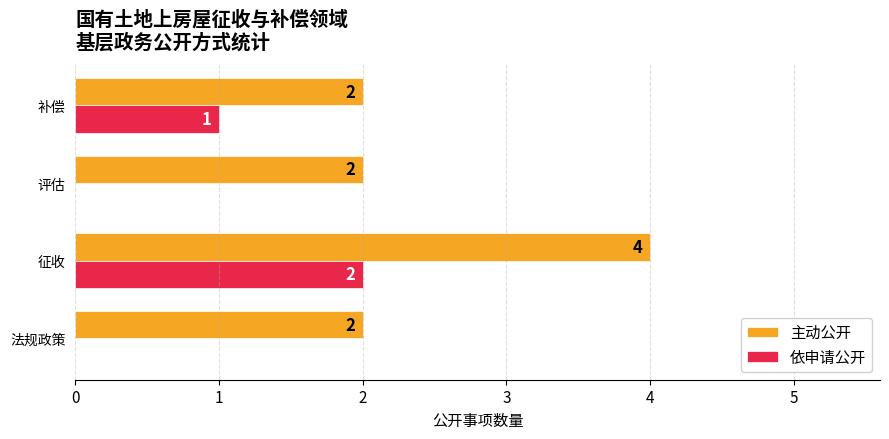

What is the sum of all 依申请公开 values?

3